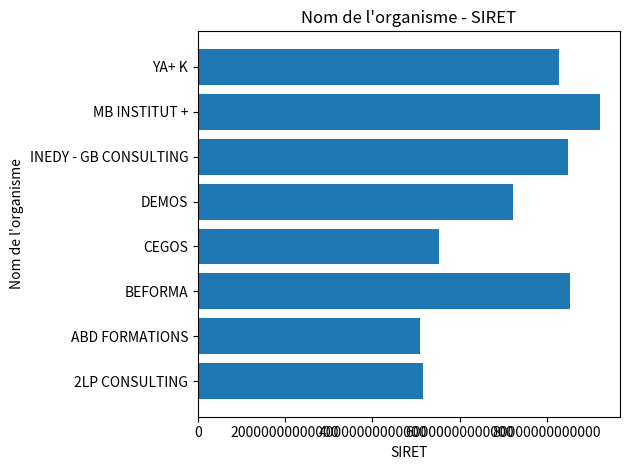

Is it true that the value at BEFORMA is 85222156300038?

True